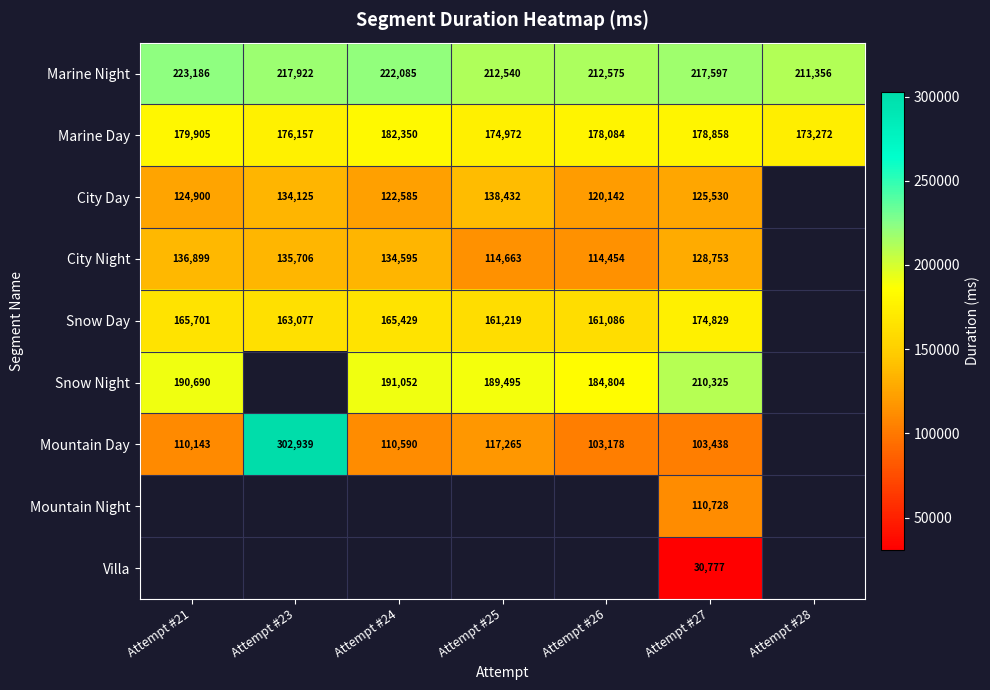

At which category does the chart reach its peak across all series?

Attempt #23